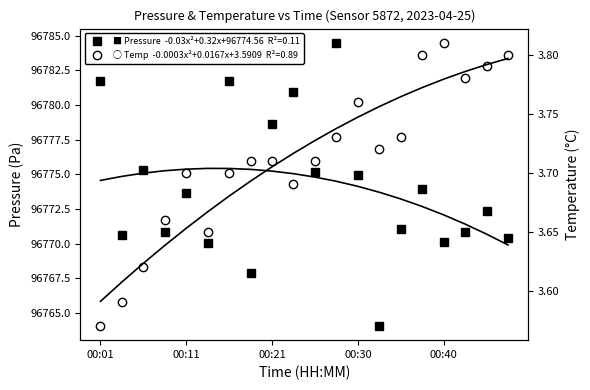

Is this an area chart (filled region under the line)?

No